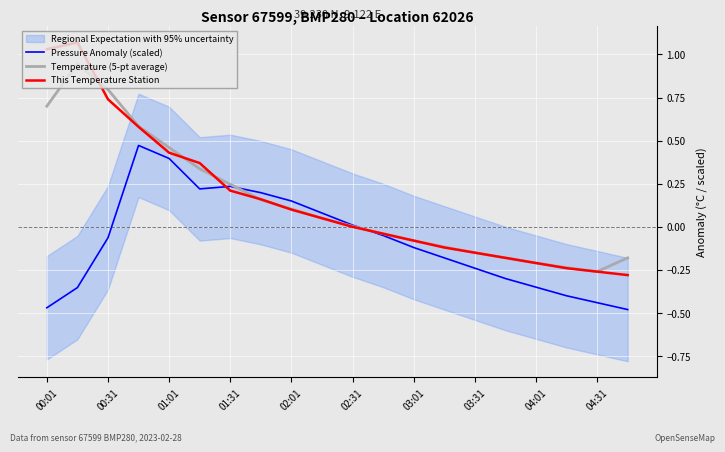

What is the label of the 1st point from the left?

00:01